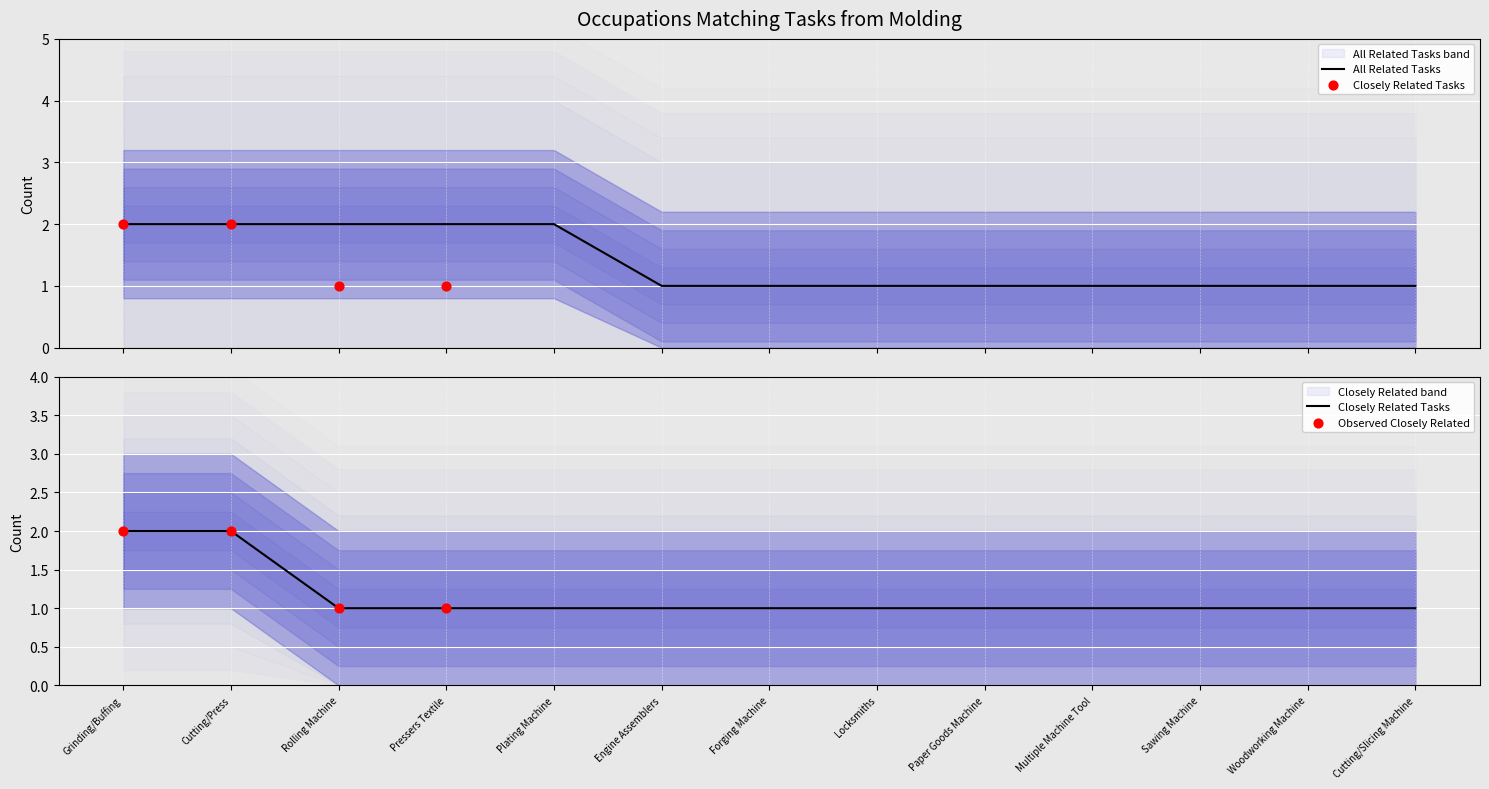

Which series reaches the maximum Y coordinate?

Closely Related Tasks